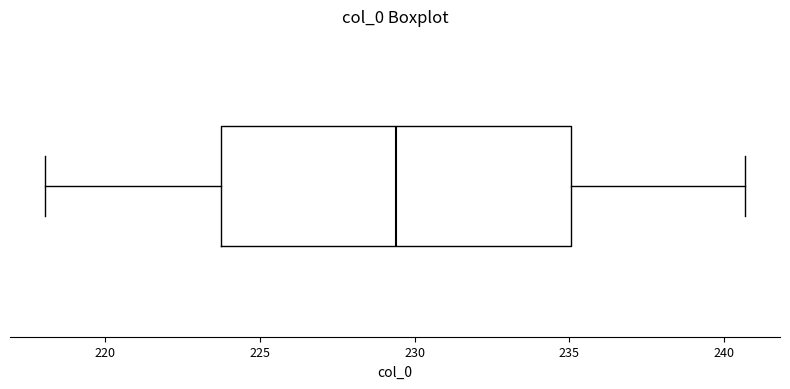

Where does the median line of the box sit on the x-axis? The values are not printed on the chart, so give them approximately, as read against the axis.

229.5